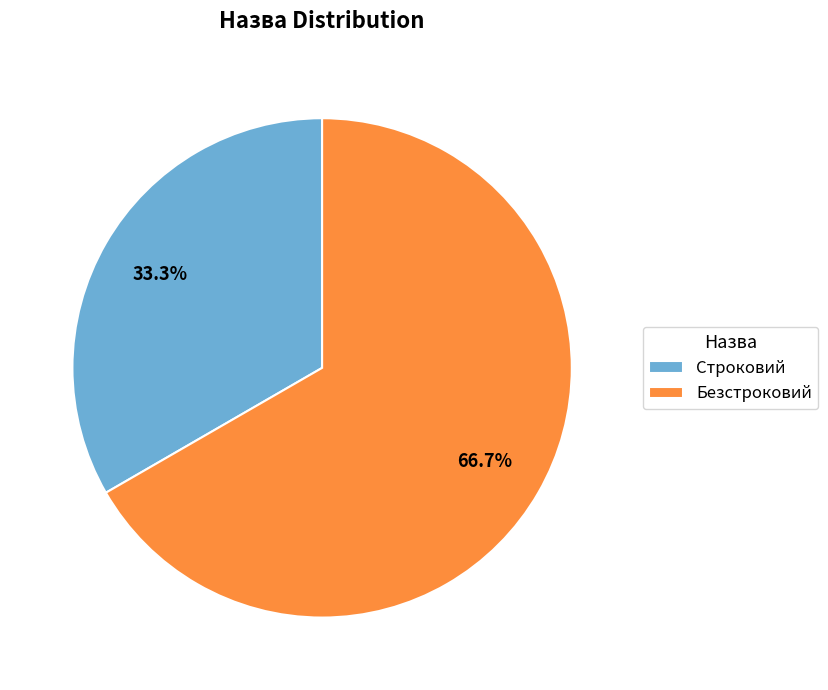

Count the number of slices in the pie.

2